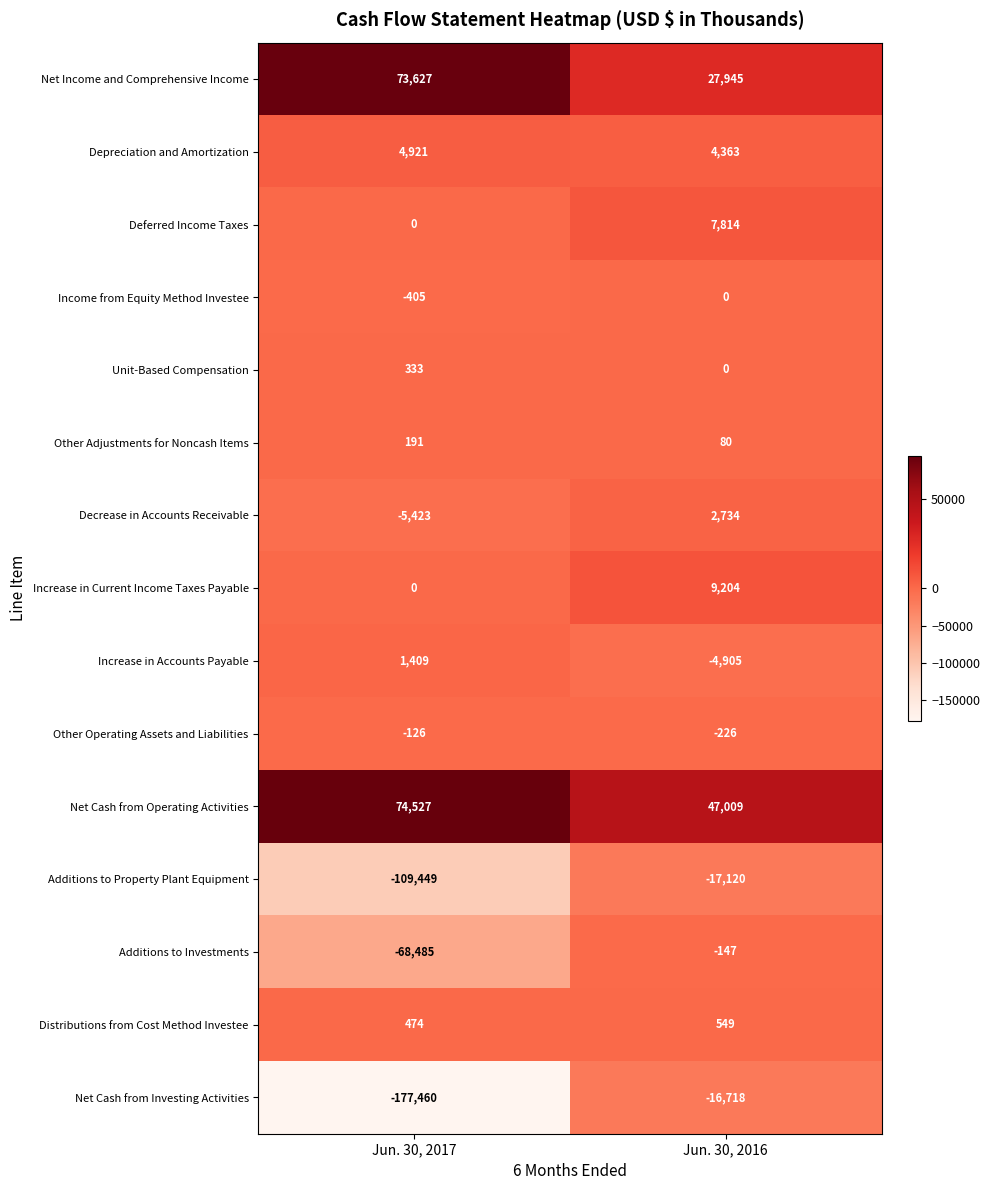

List the labels in order of Deferred Income Taxes value, largest first.

Jun. 30, 2016, Jun. 30, 2017